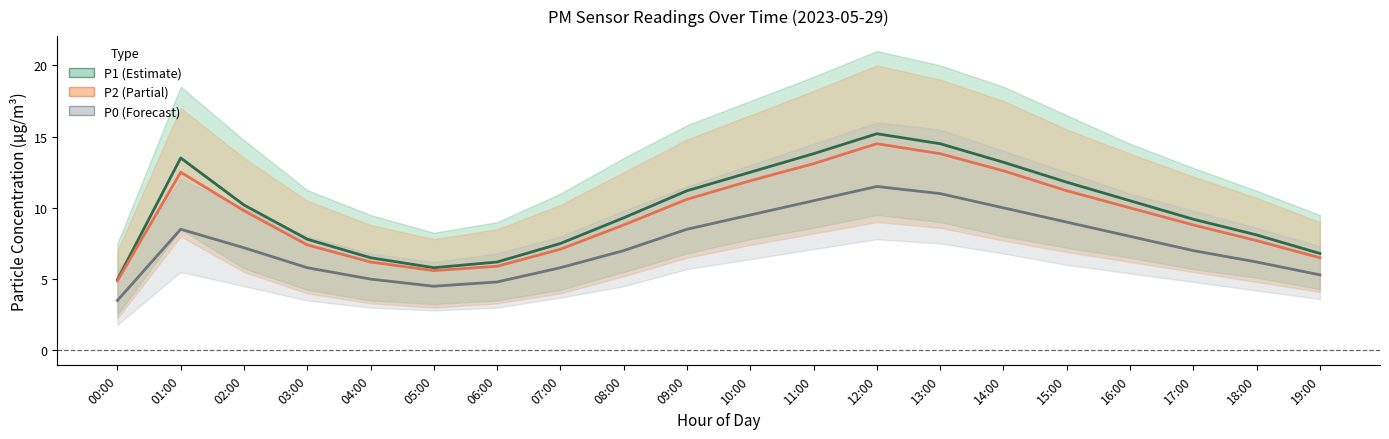

True or false: P0 and P1 cross at least once.

False